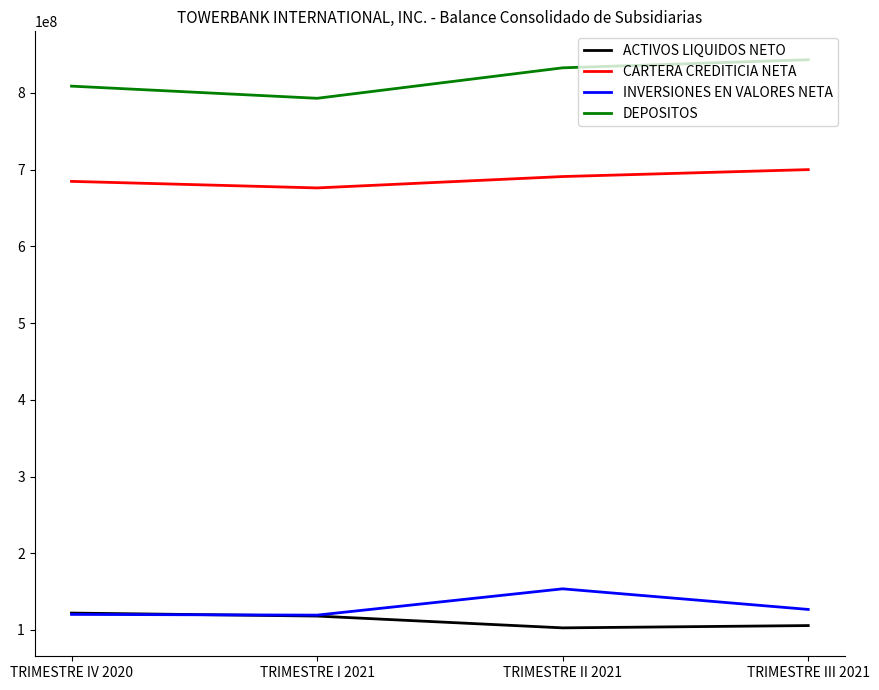

At which label does CARTERA CREDITICIA NETA reach its minimum?

TRIMESTRE I 2021